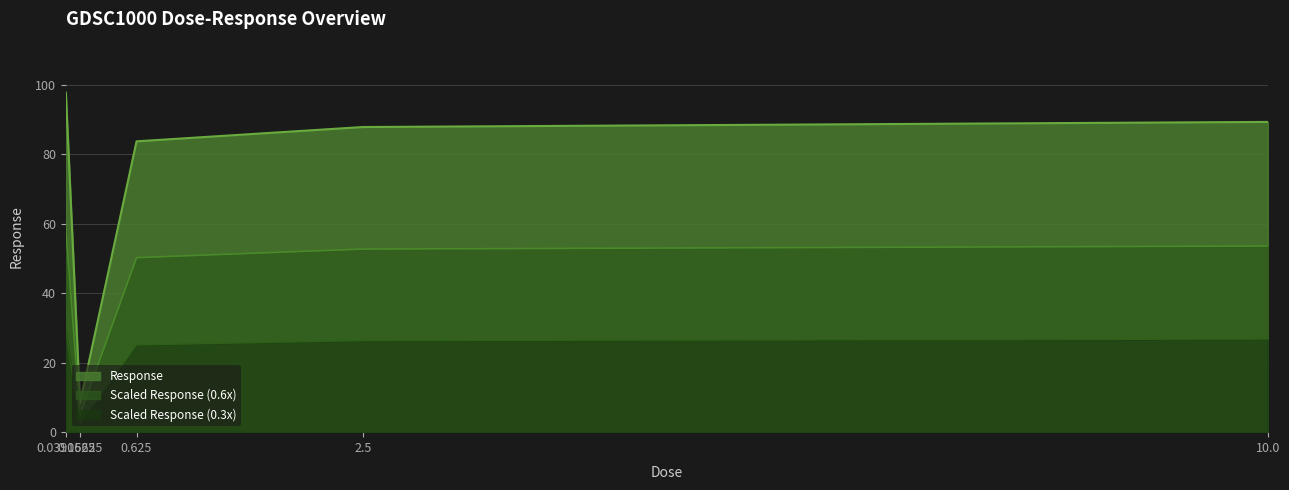

Which category has the highest value across all series?

0.0390625